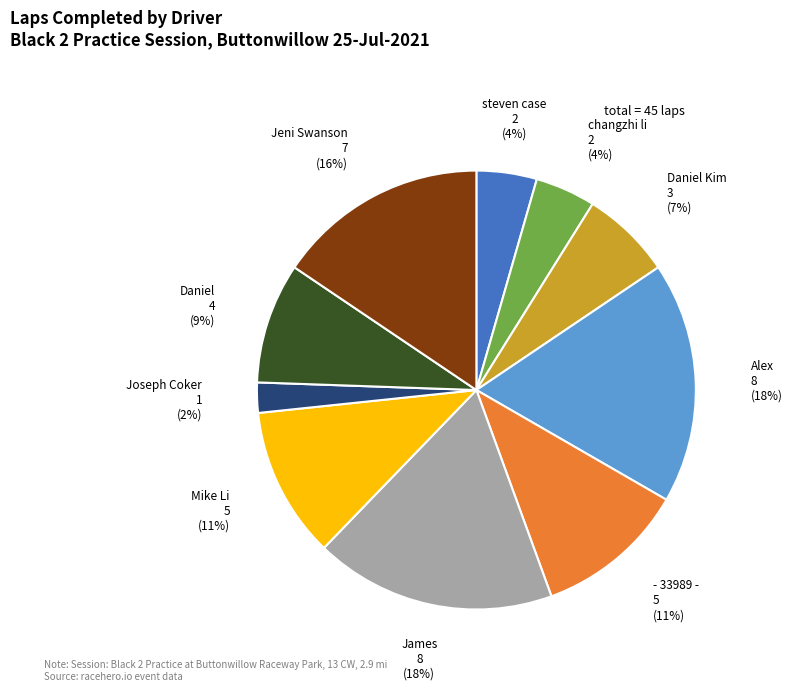

Is there a majority slice in this chart?

No